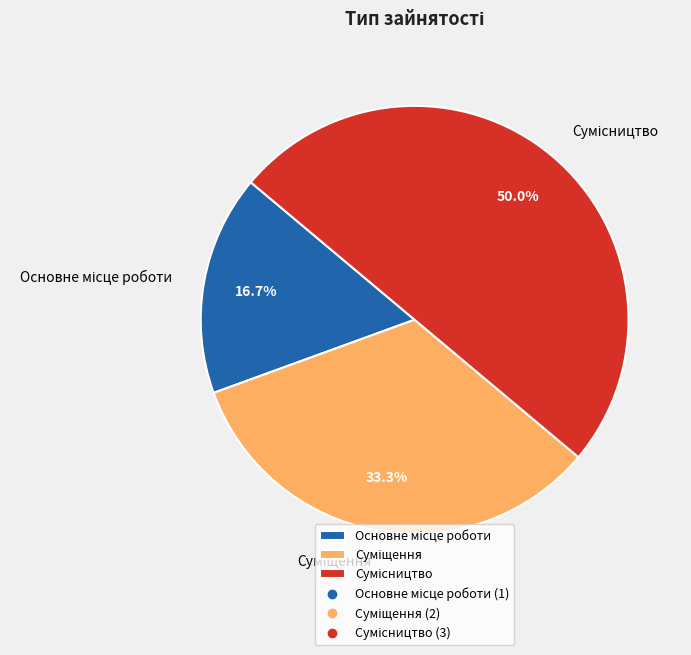

Combined, what portion of the pie is Сумісництво and Суміщення?

83.3%